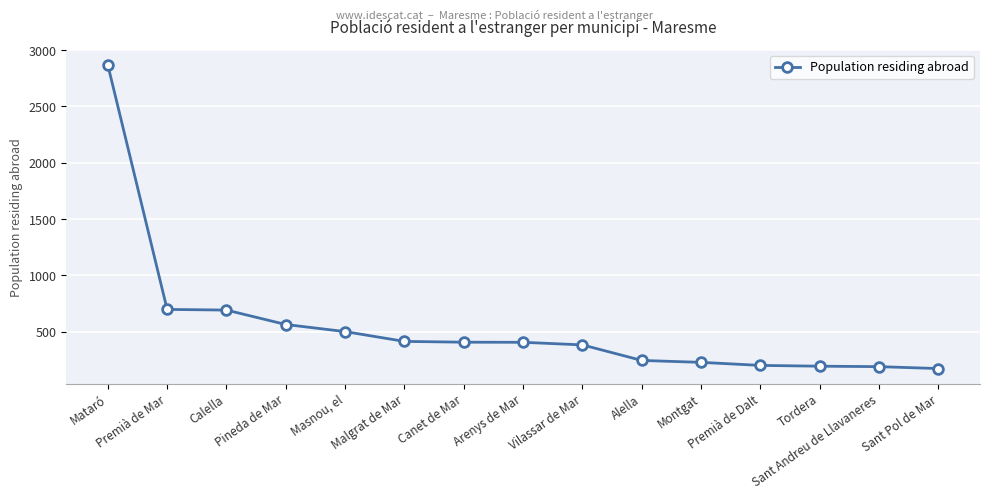

What position from the right is Alella?

6